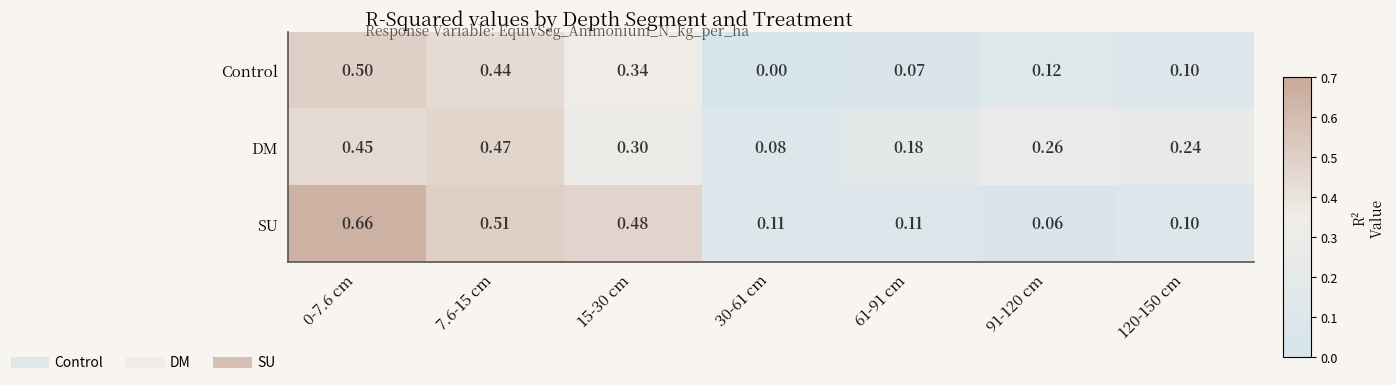

Is the value of Control at 0-7.6 cm greater than the value of SU at 91-120 cm?

Yes